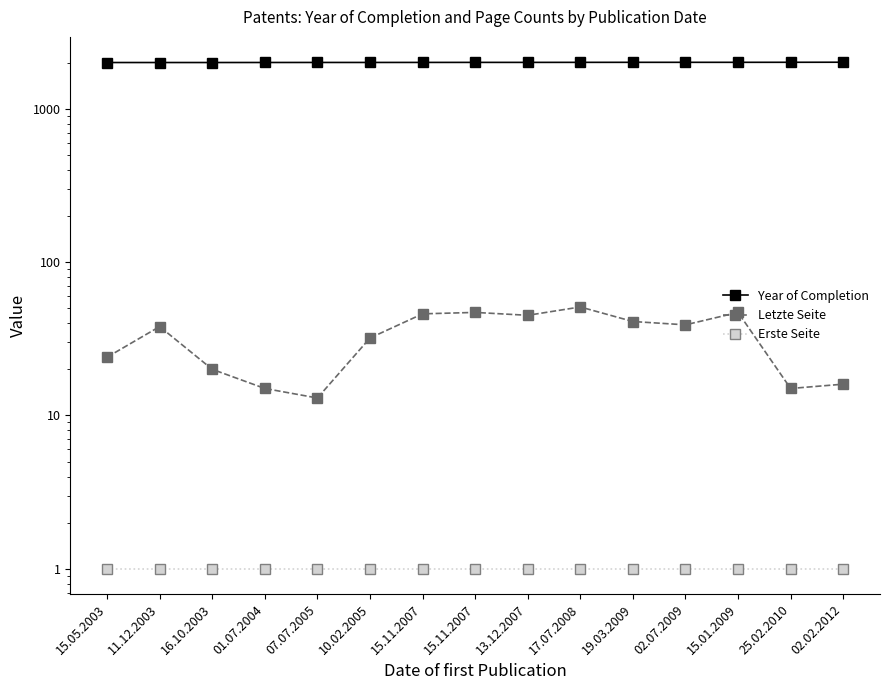

What is the difference between the highest and lowest values at 15.01.2009?

2008